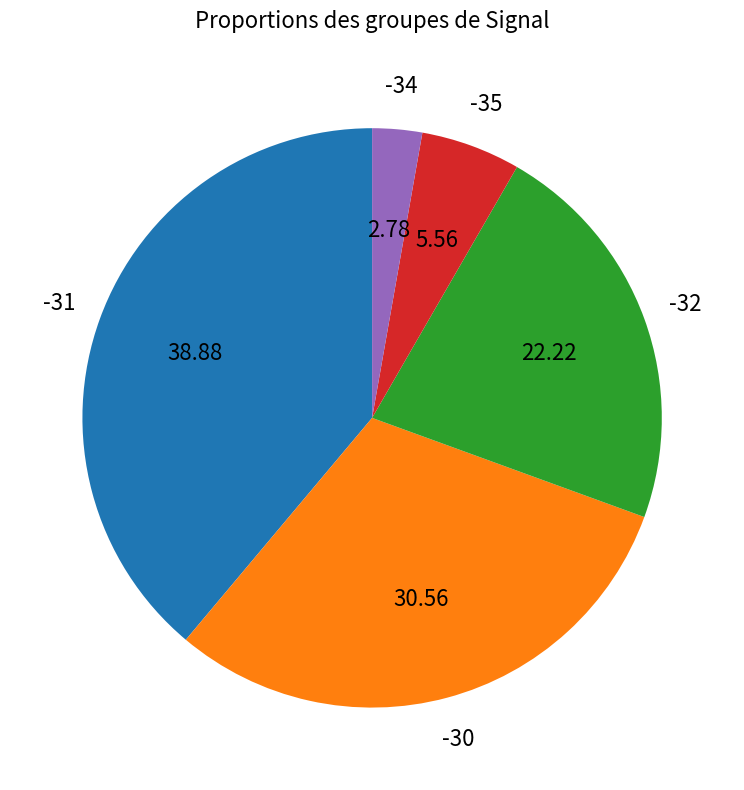

Does any single category account for the majority?

No